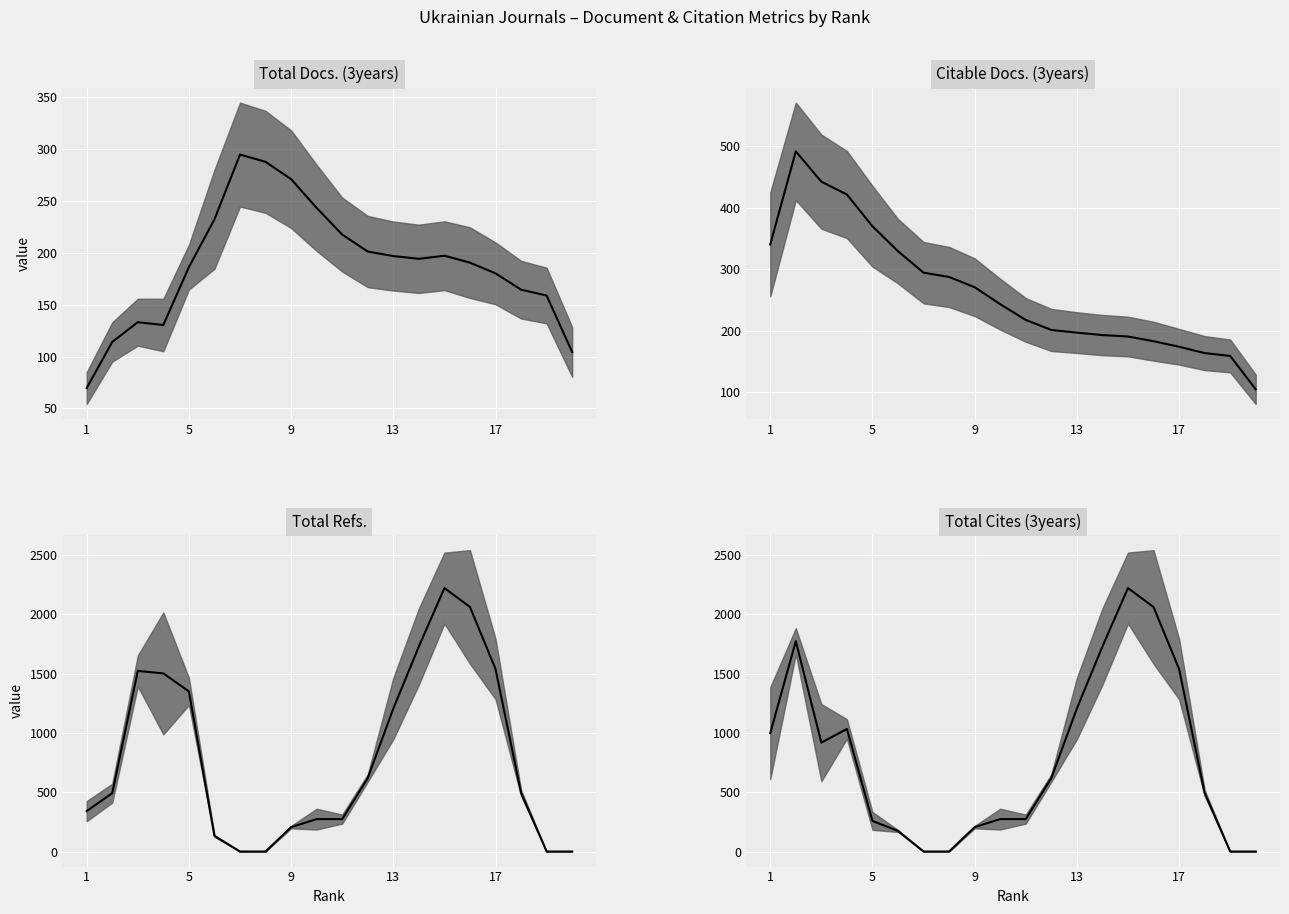

Which series has the largest range (max minus min)?

Total Refs. (median)